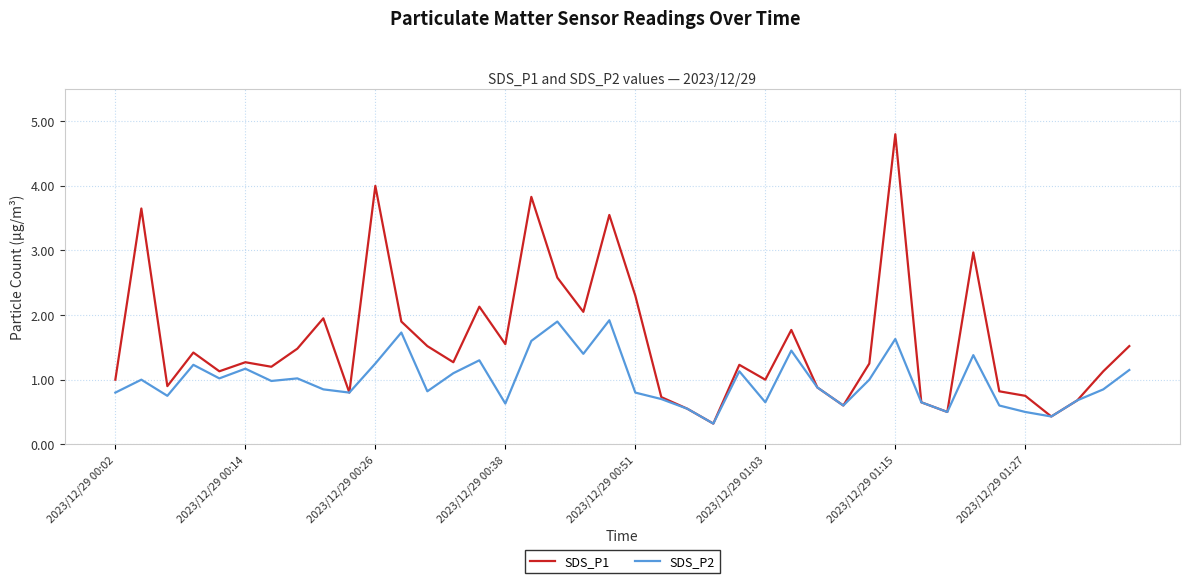

List the series in order of their overall mean, highest first.

SDS_P1, SDS_P2